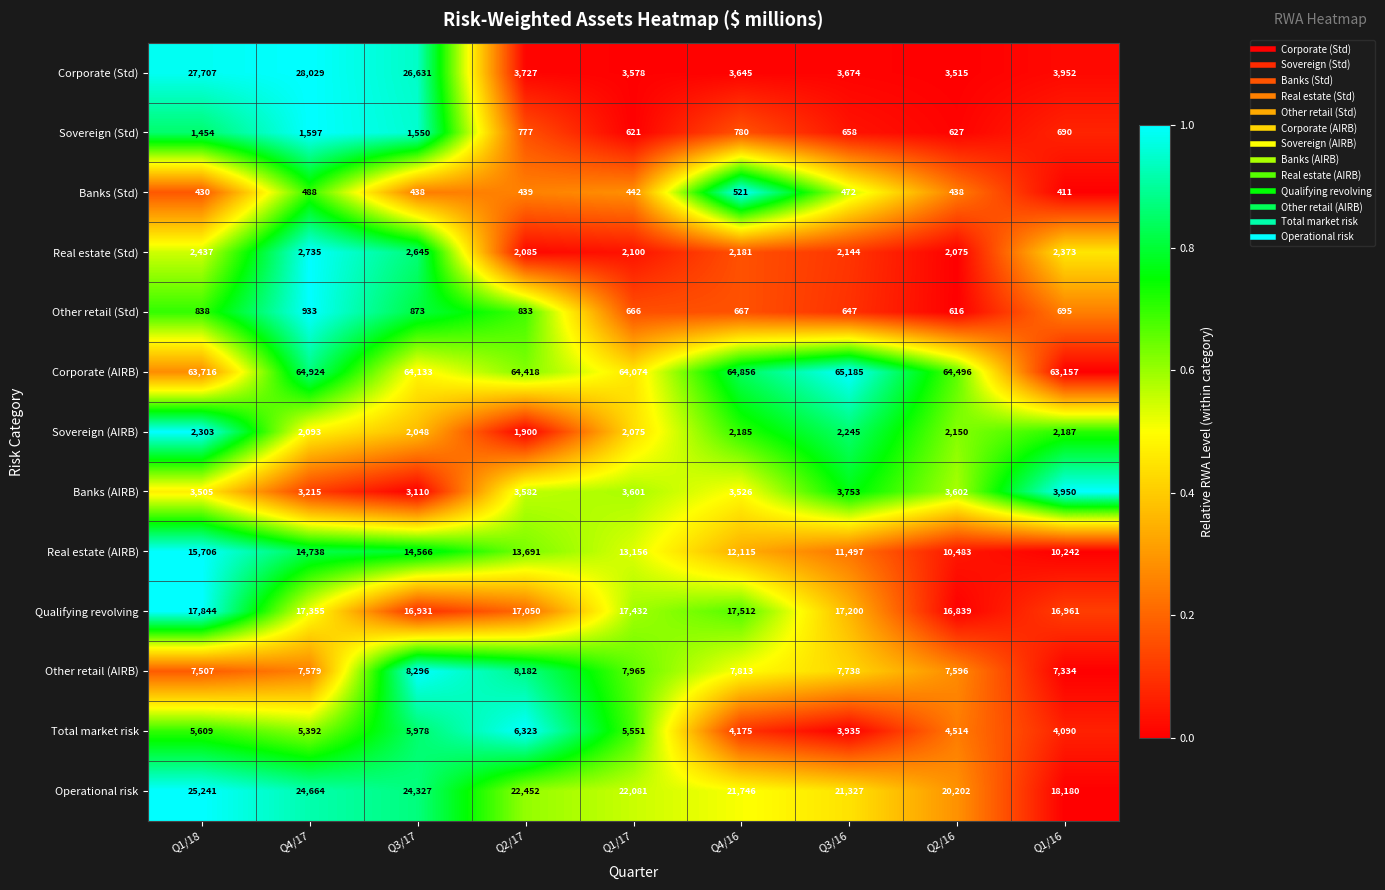

What is the approximate value of Banks (Std) at Q3/17, to the nearest 50?

450